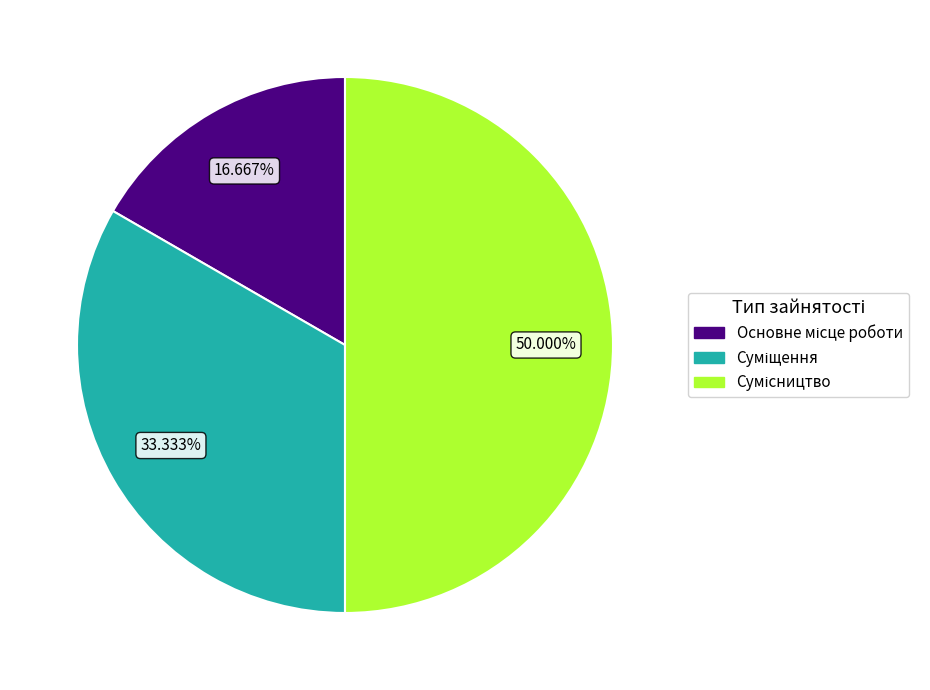

What percentage do Суміщення and Сумісництво together represent?

83.3%